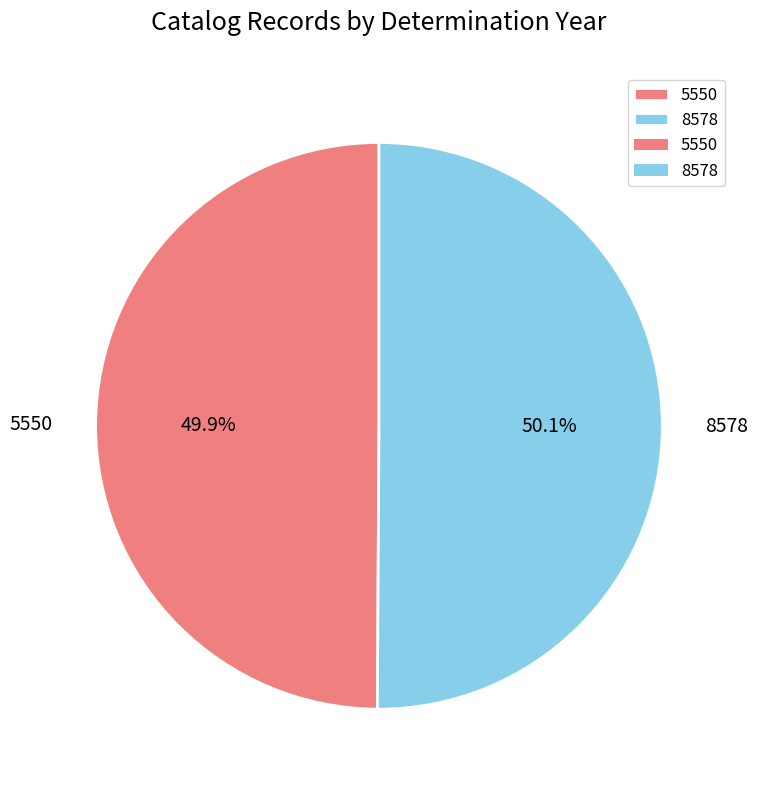

To the nearest percent, what is the combined percentage of 8578 and 5550?

100%